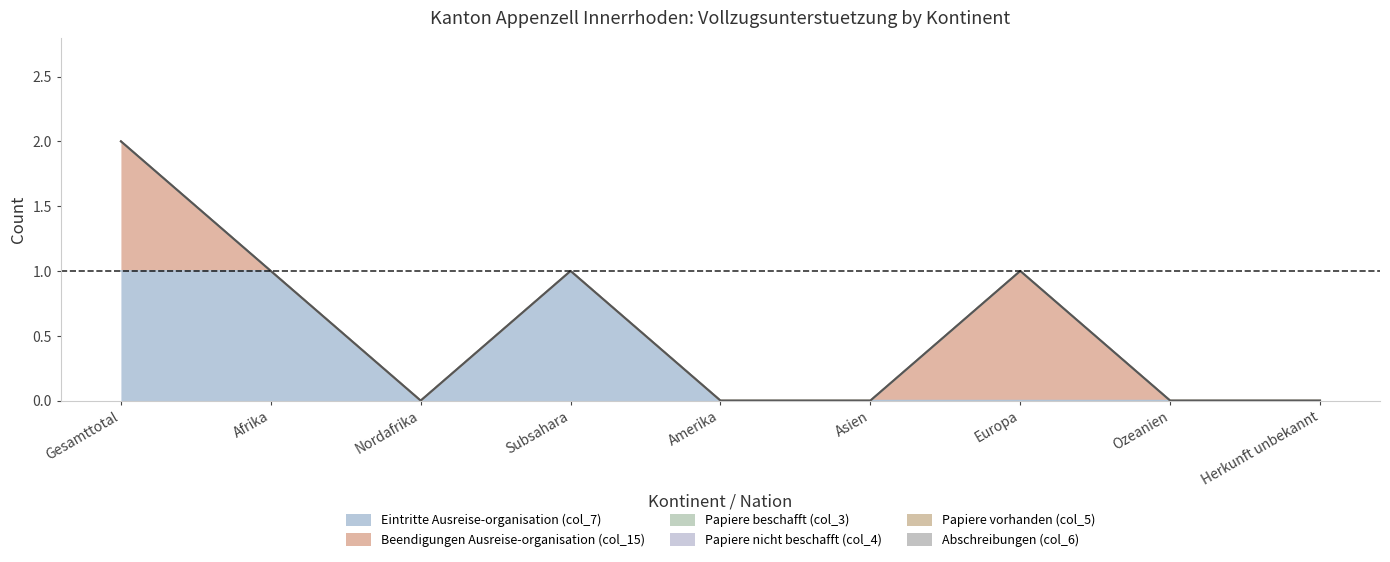

The Eintritte Ausreise-organisation (col_7) series shows 0 at Europa. True or false?

True